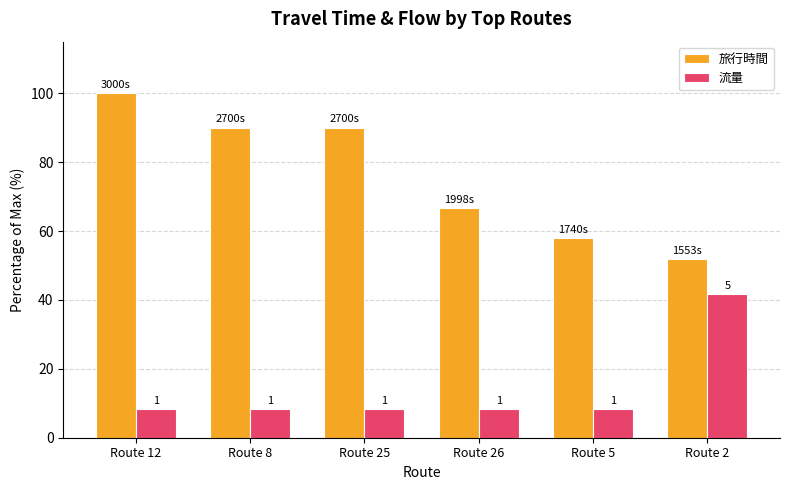

The value of 流量 at Route 5 is 8.3. True or false?

True